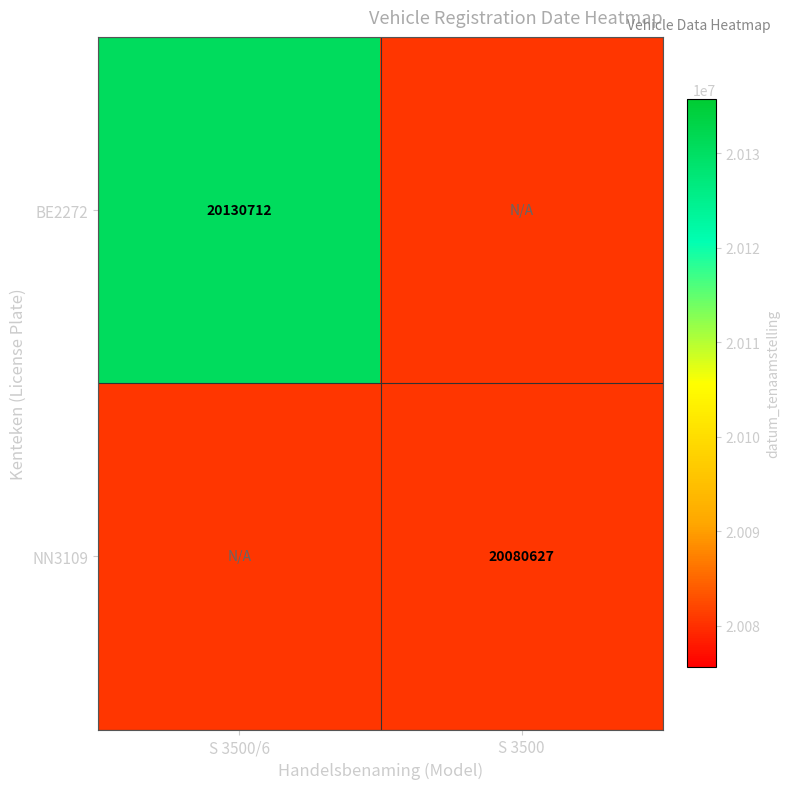

Is the value of BE2272 at S 3500/6 greater than the value of NN3109 at S 3500?

Yes